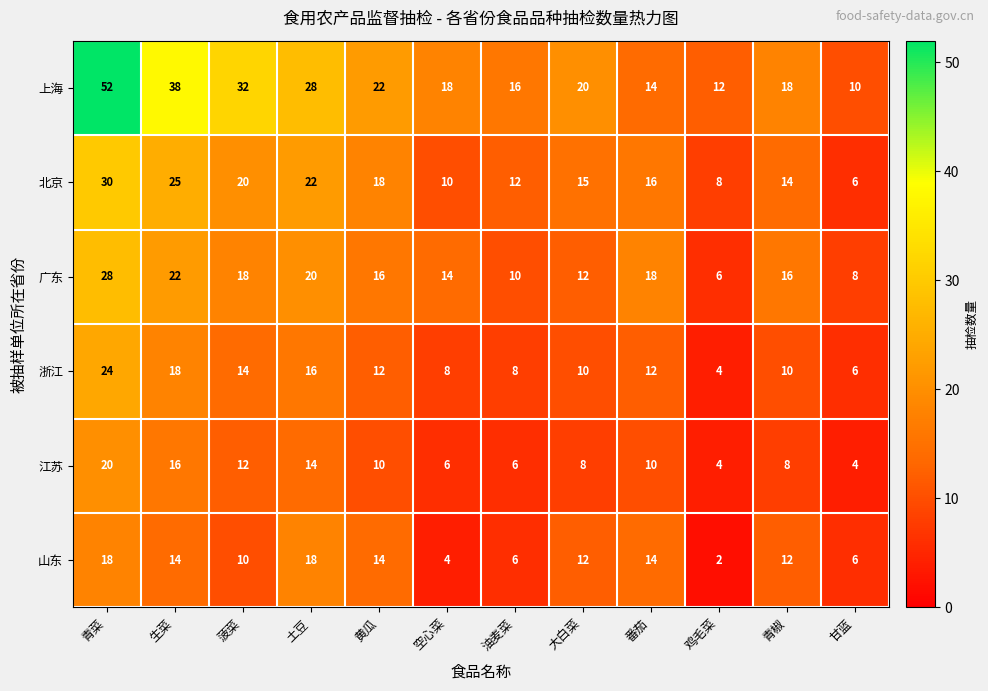

What is the sum of the 江苏 values at 空心菜 and 青菜?

26